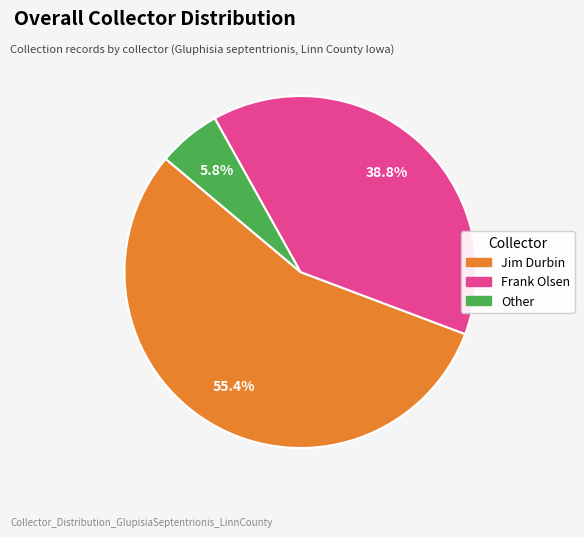

How many segments does this pie chart have?

3